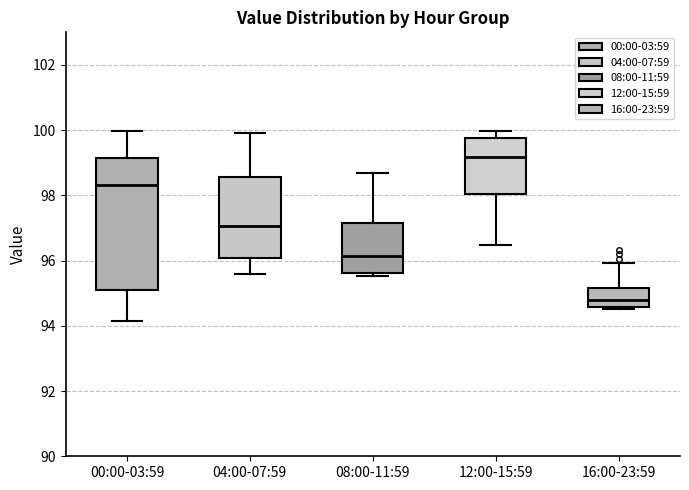

Reading left to right, transcribe this box plot: for each box, give where its median line is, the range the box spans, and where its two whiskers end, as read against the y-axis. The values are not printed on the chart, so give them approximately, as read against the axis.

00:00-03:59: median 98.4, box 95.2 to 99.2, whiskers 94.2 to 100.0
04:00-07:59: median 97.0, box 96.0 to 98.6, whiskers 95.6 to 100.0
08:00-11:59: median 96.2, box 95.6 to 97.2, whiskers 95.6 (just below the box's lower edge) to 98.8
12:00-15:59: median 99.2, box 98.0 to 99.8, whiskers 96.4 to 100.0
16:00-23:59: median 94.8, box 94.6 to 95.2, whiskers 94.6 (just below the box's lower edge) to 96.0